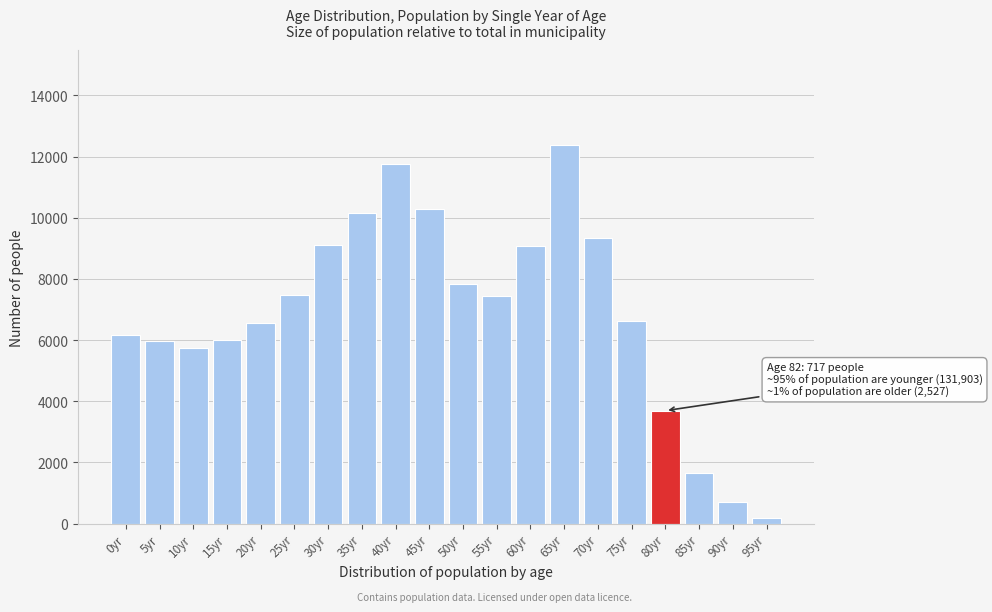

What is the label of the 5th bar from the right?

75yr